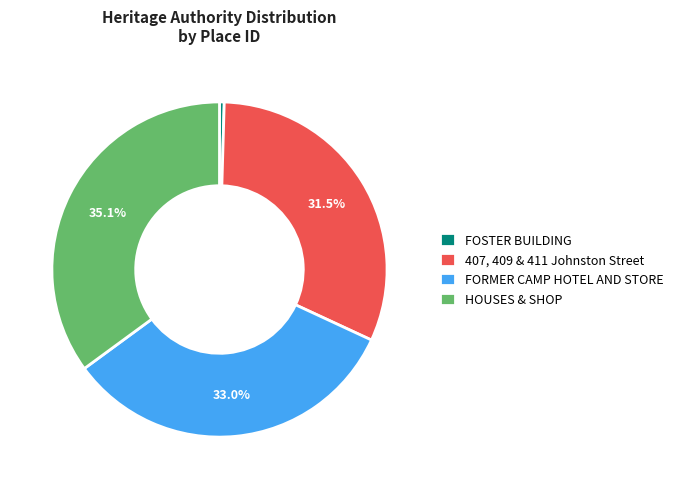

How many slices are in this pie chart?

4